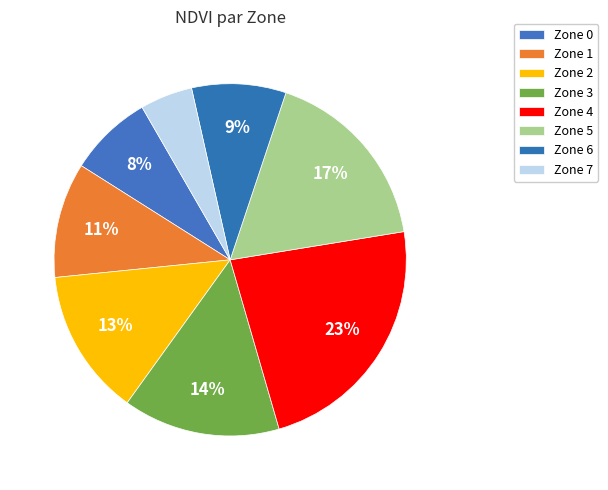

How many segments does this pie chart have?

8